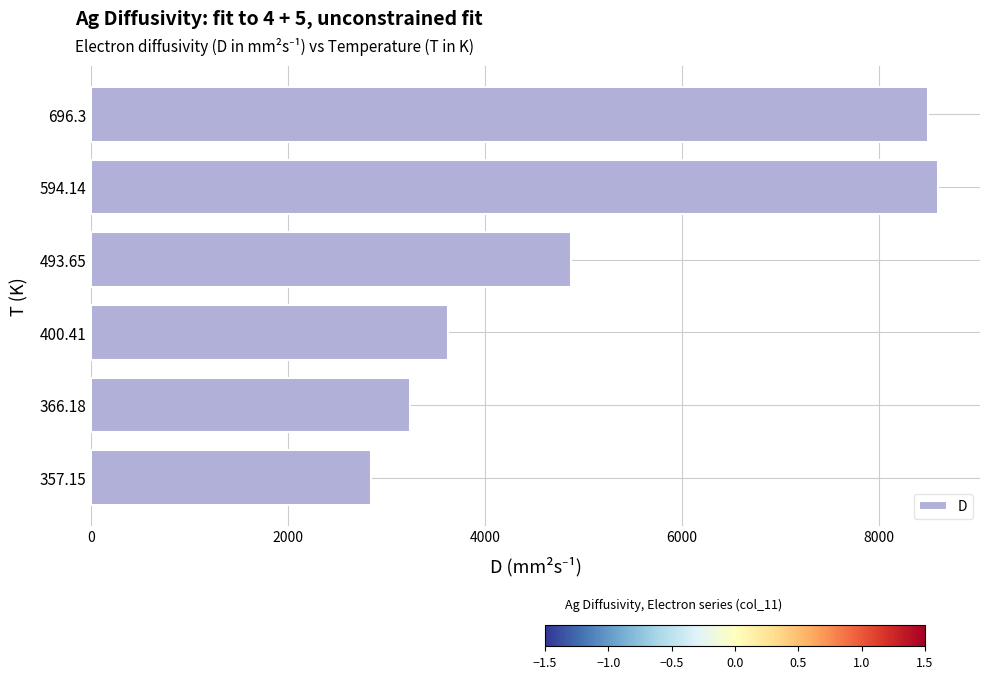

What is the sum of the values at 594.14 and 366.18?

11835